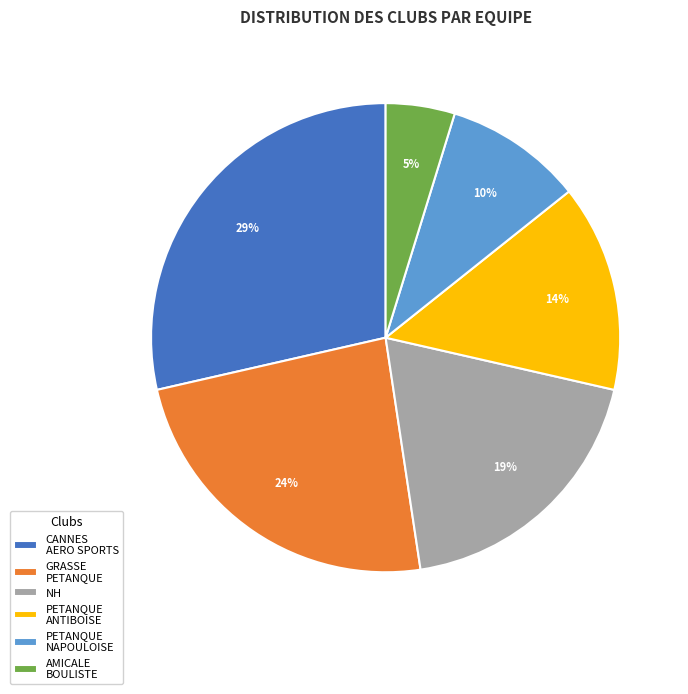

To the nearest percent, what percentage of the pie is NH?

19%